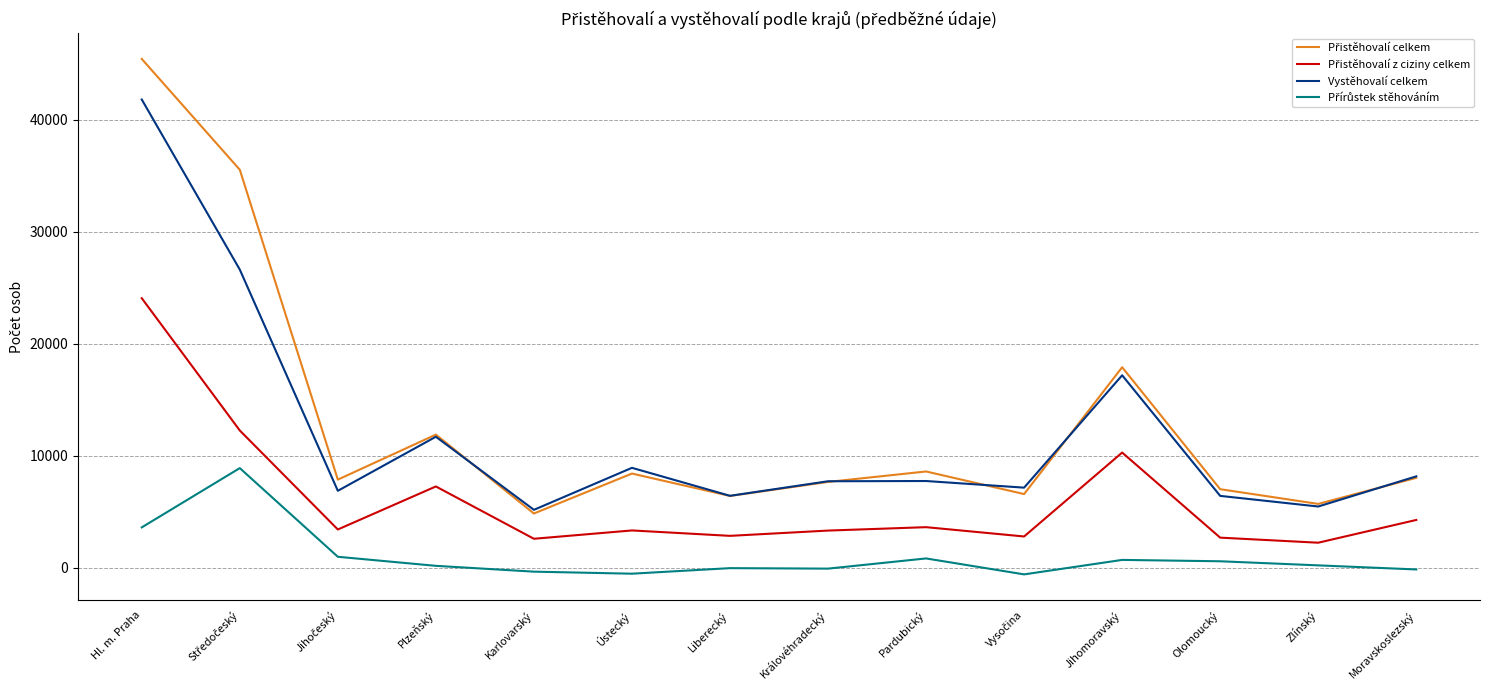

What is the greatest value displayed?

45403